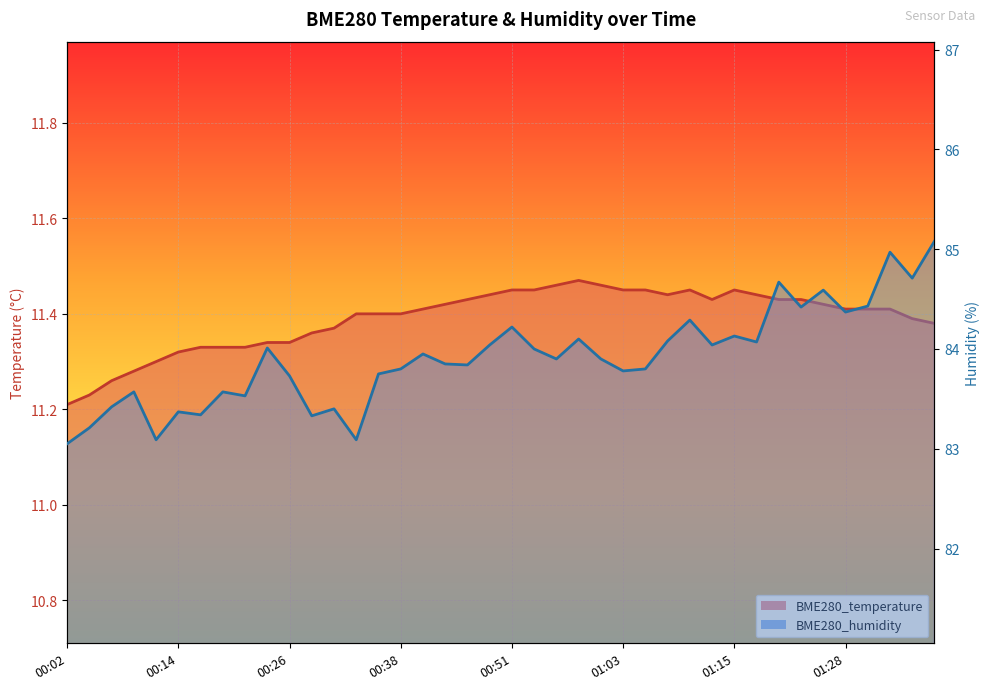

Between 00:09 and 01:18, which is larger?

01:18